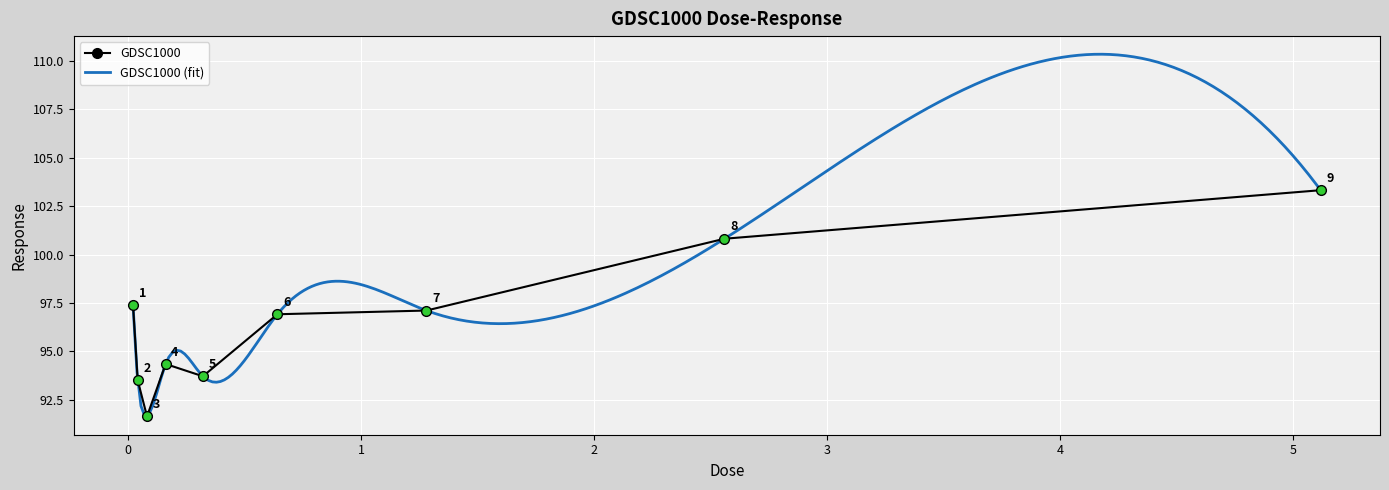

At which category does the data reach its first local peak?

0.16